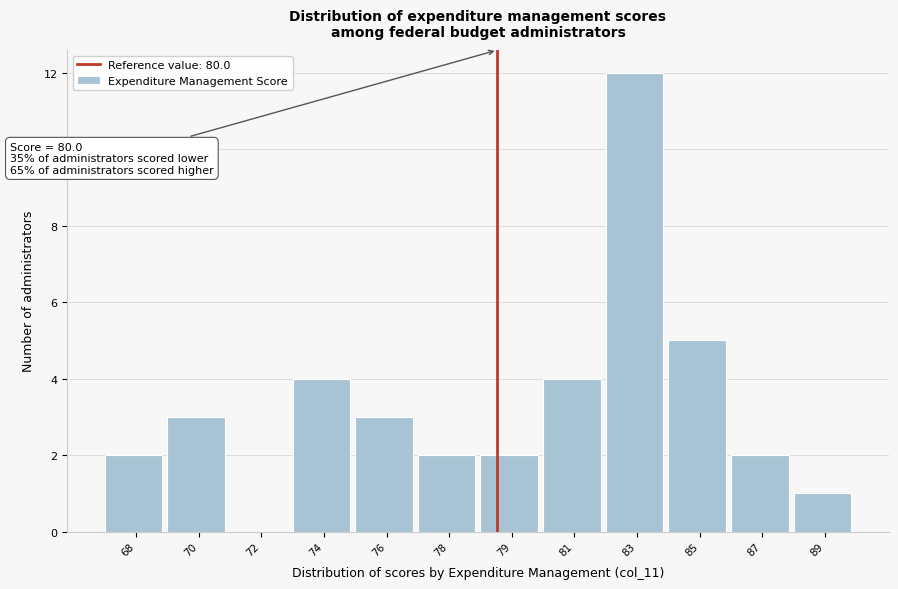

Reading left to right, transcribe all the data shown in this chart.

68=2	70=3	72=0	74=4	76=3	78=2	79=2	81=4	83=12	85=5	87=2	89=1